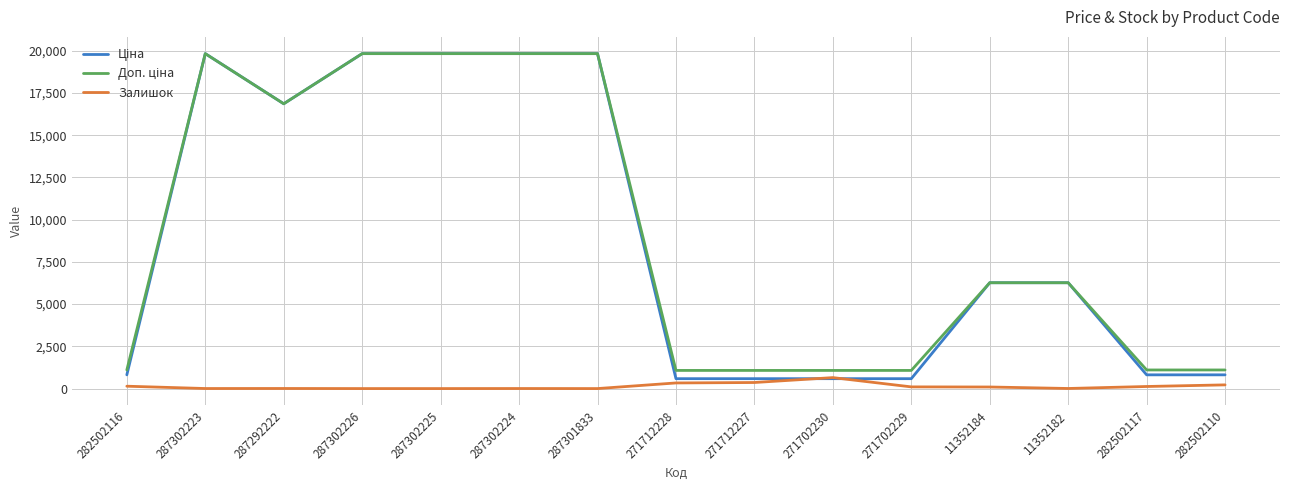

What is the total value across all series at 287301833?

39662.1